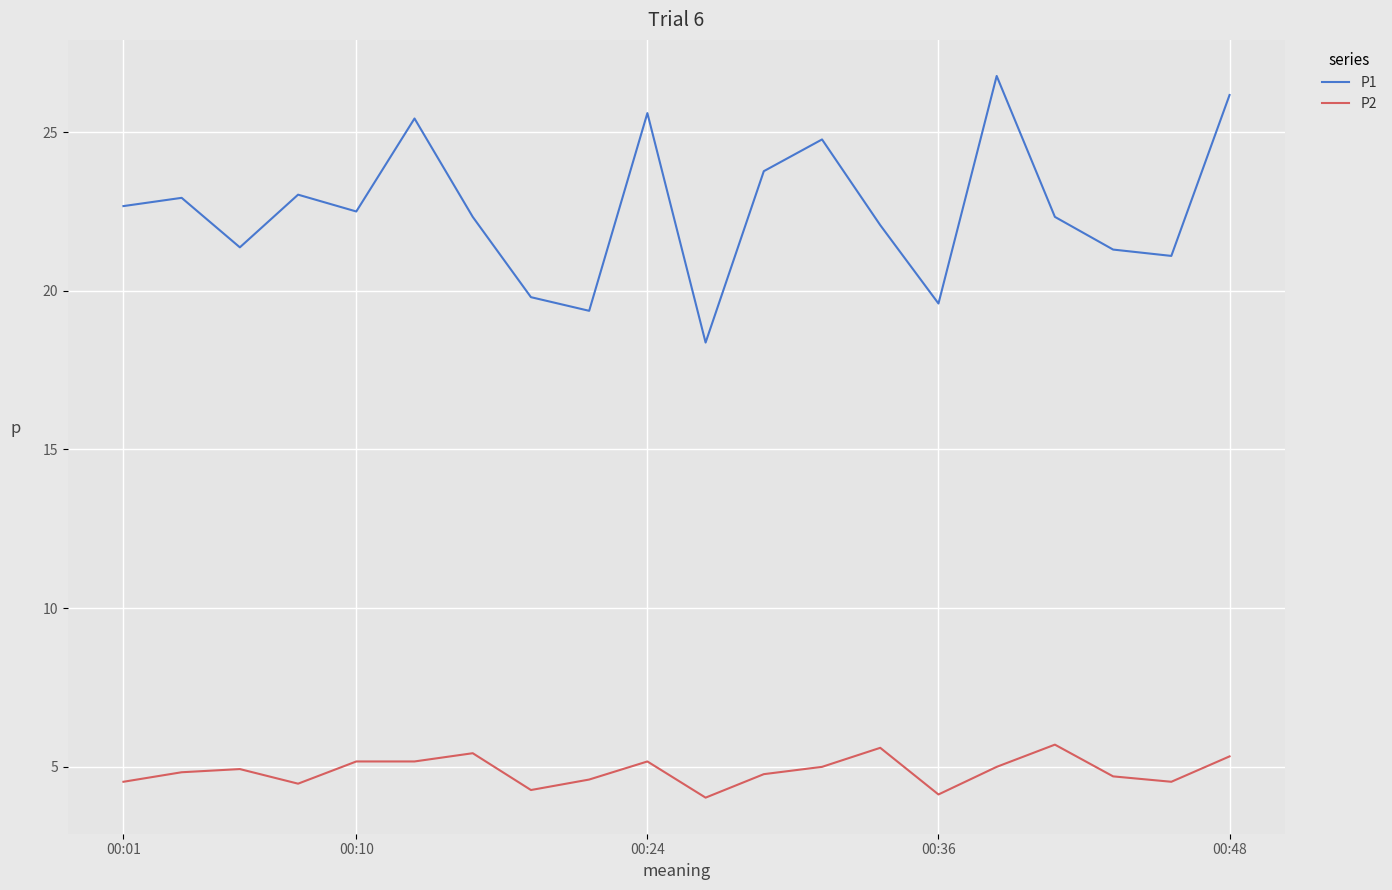

What are all the series names shown in the legend?

P1, P2